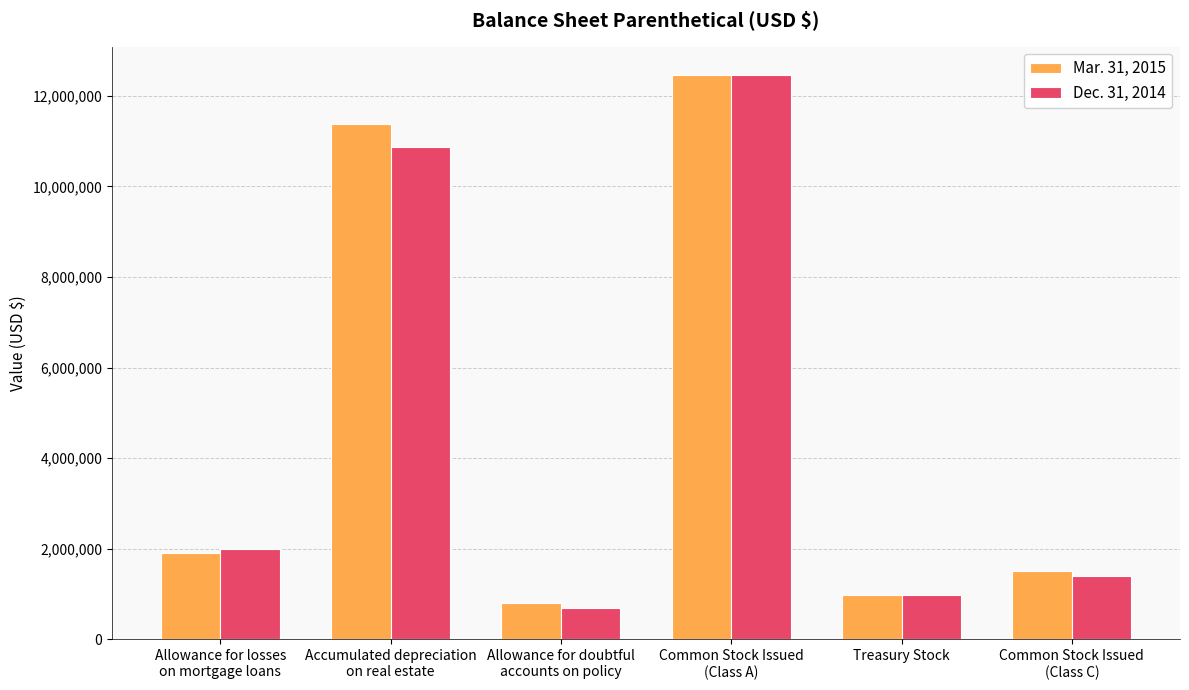

What are all the series names shown in the legend?

Mar. 31, 2015, Dec. 31, 2014